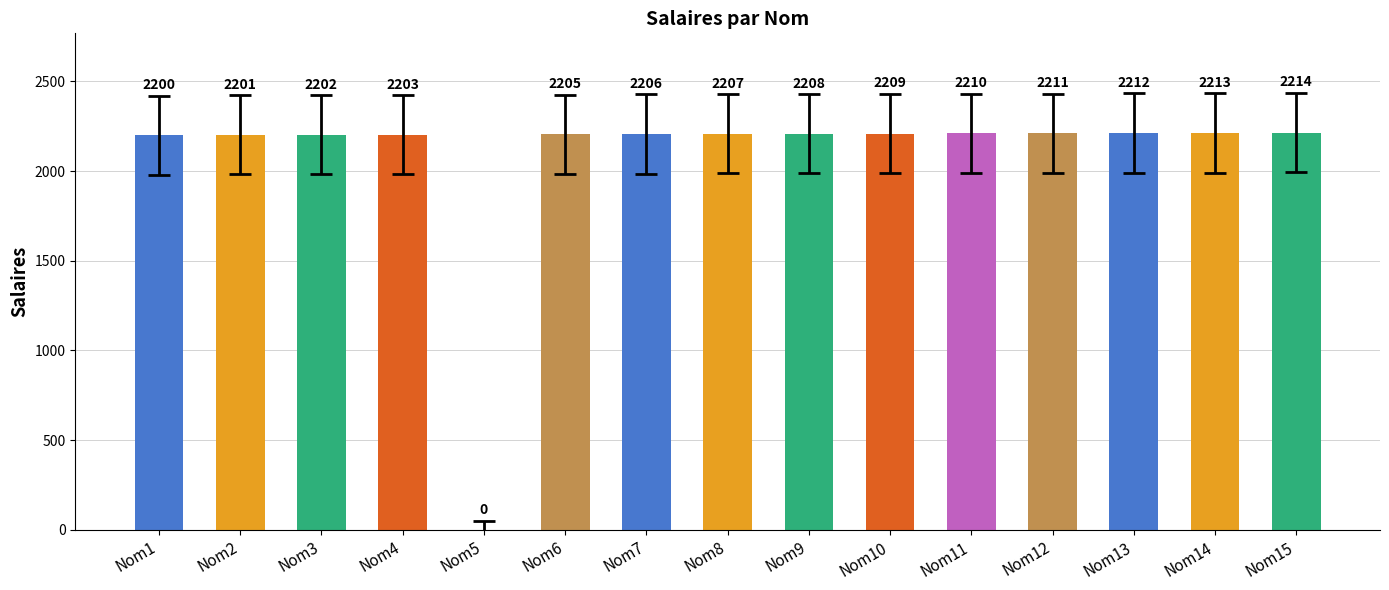

The chart shows a value of 2205 at Nom6. True or false?

True